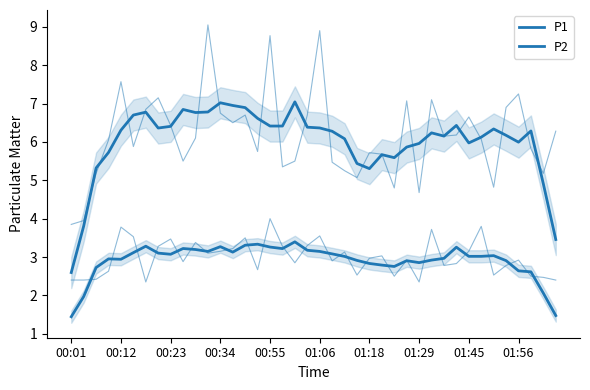

What is the minimum value shown in the chart?

1.4